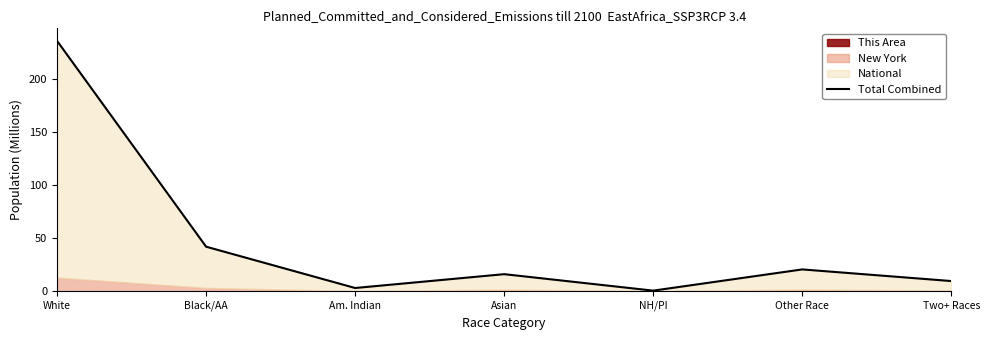

Which label corresponds to the largest value in the chart?

White